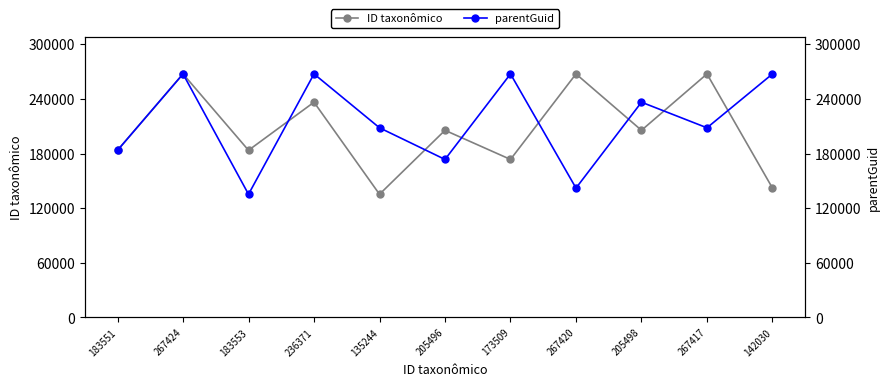

Rank the series by their average value, from highest to lowest.

parentGuid, ID taxonômico